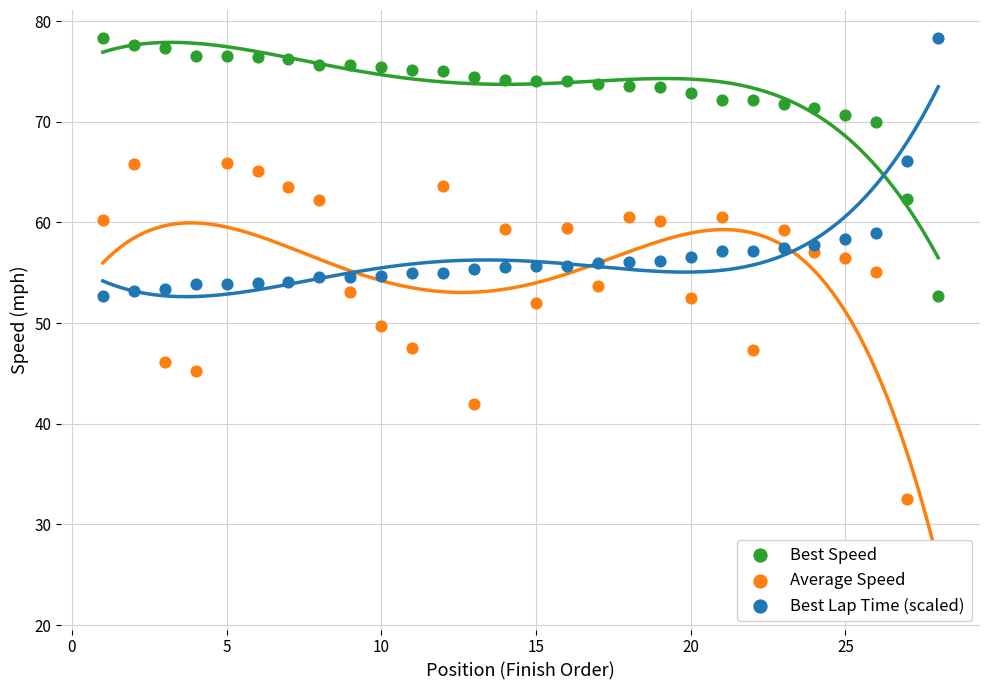

Which series has the largest total across all categories?

Best Speed